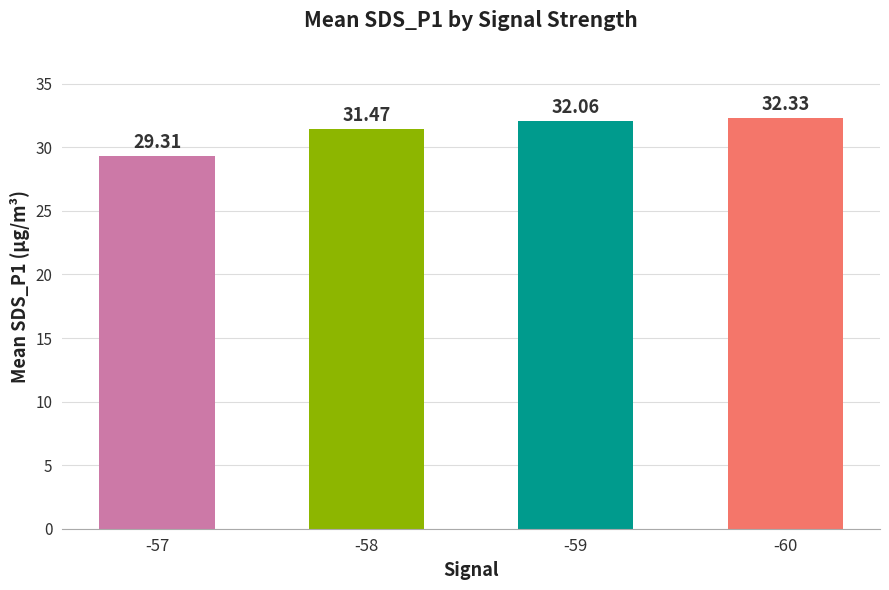

Is it true that the value at -58 is 21.6?

False